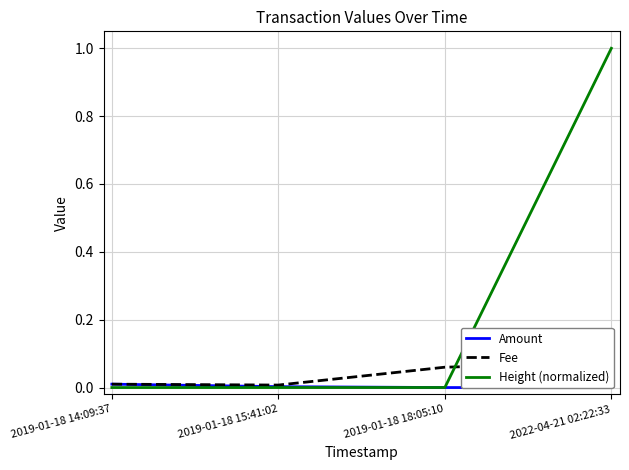

True or false: Fee has more than 2 interior local peaks.

False